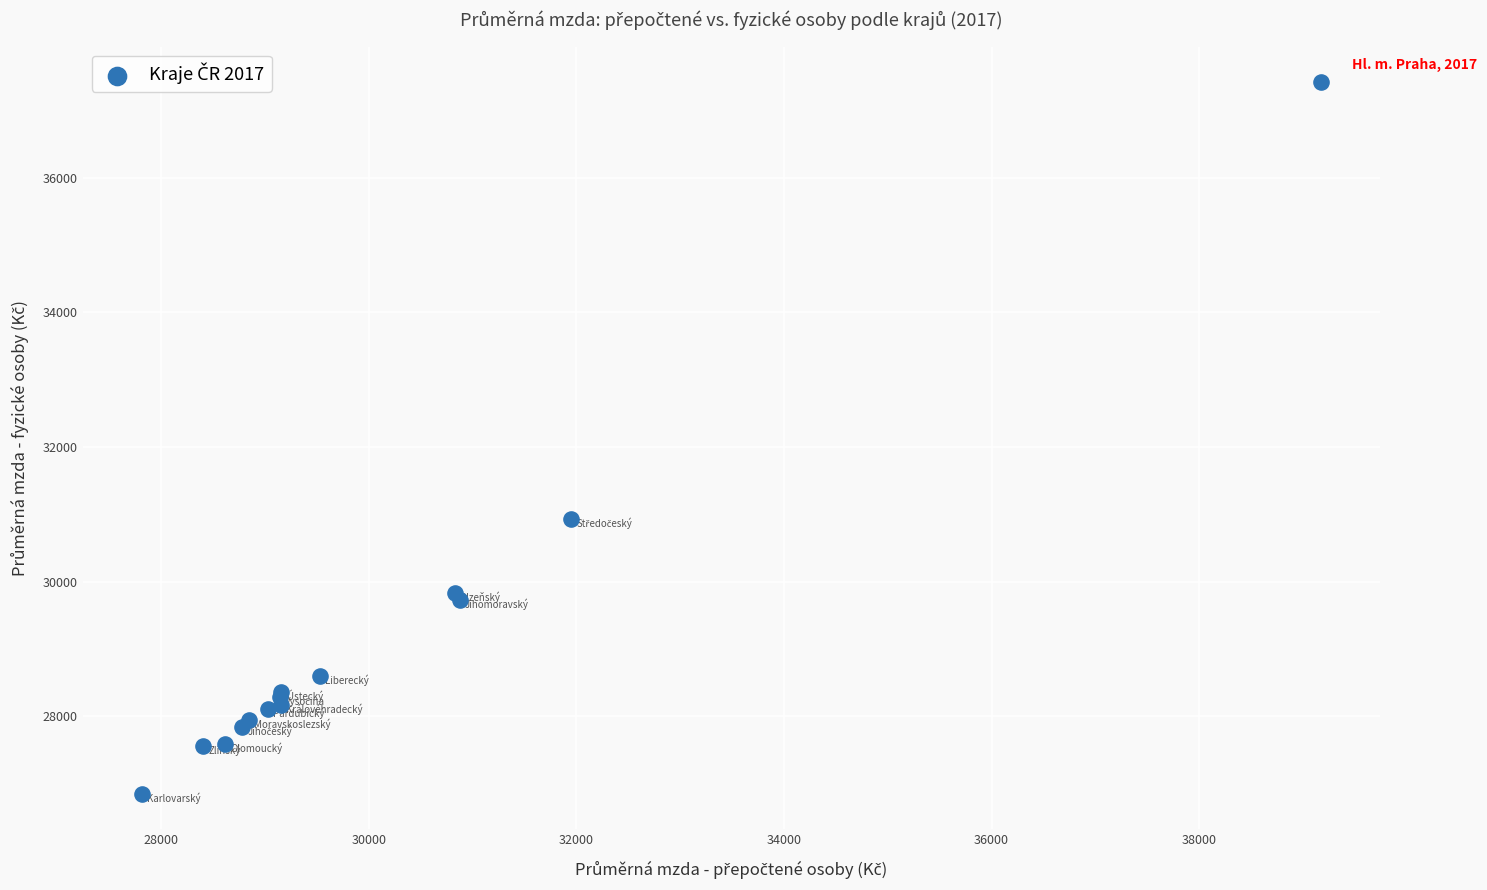

What Y value in the scatter plot is closest to 32132?

30927